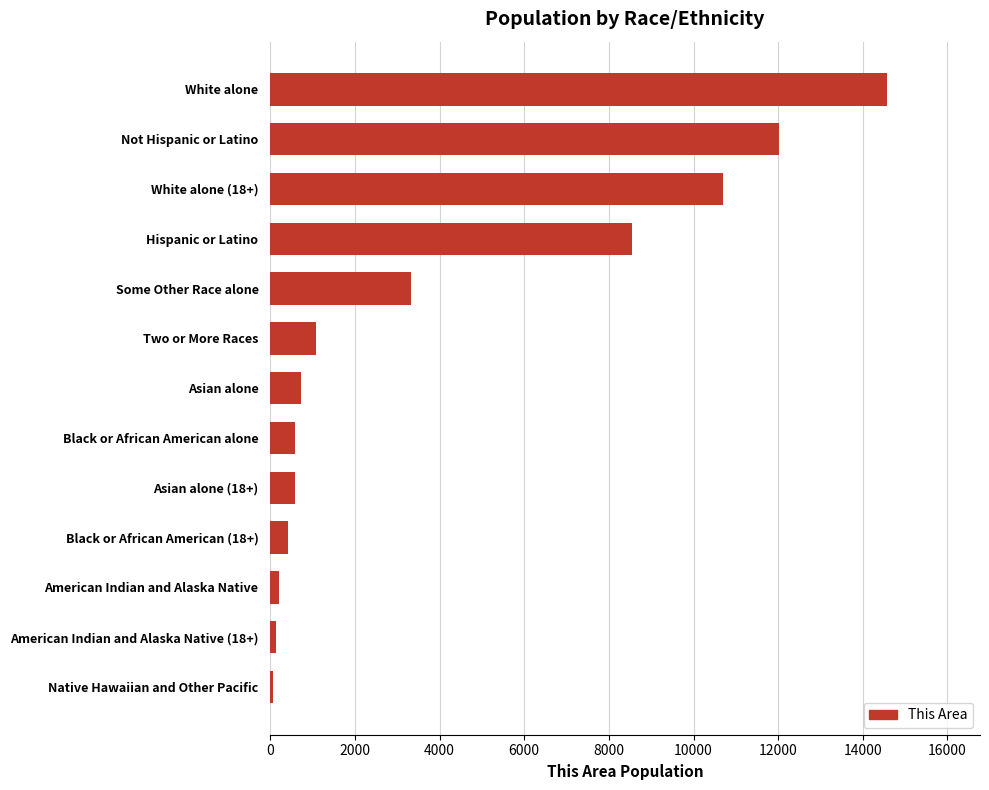

At which category does the chart reach its peak across all series?

White alone